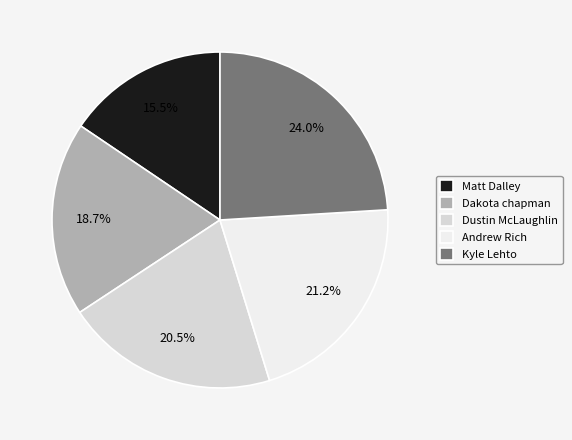

Is Andrew Rich the majority of the pie?

No